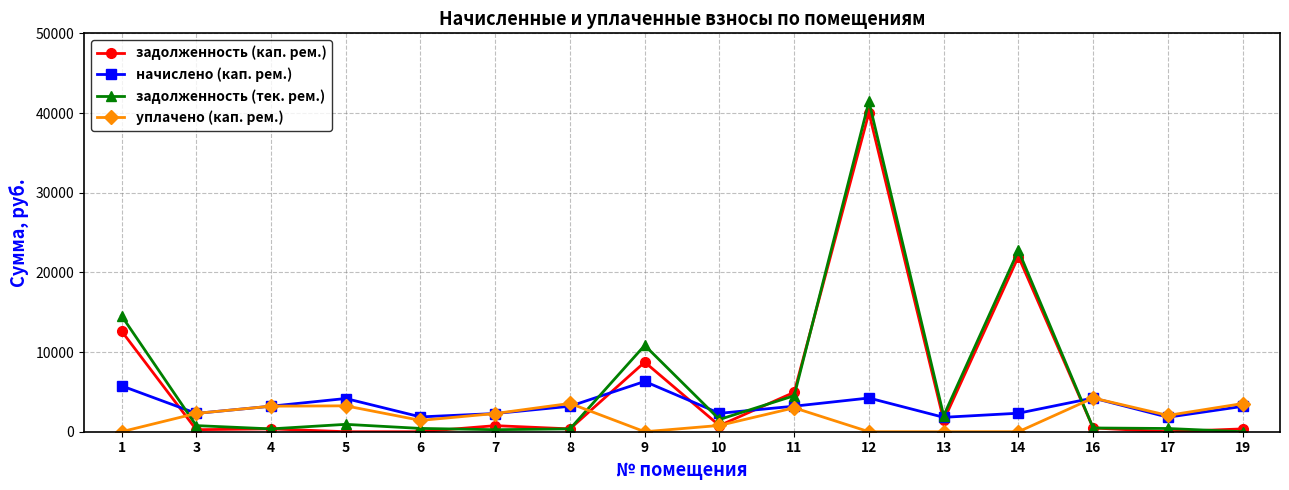

How many interior local valleys does the начислено (кап. рем.) series have?

5